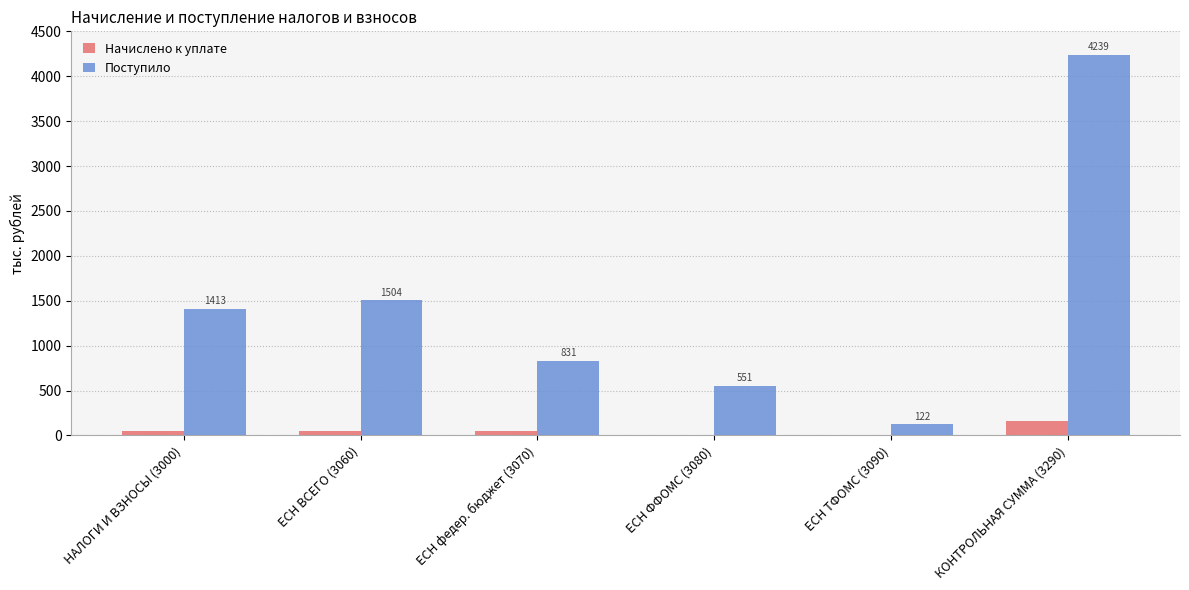

At which category is the sum across all series the highest?

КОНТРОЛЬНАЯ СУММА (3290)